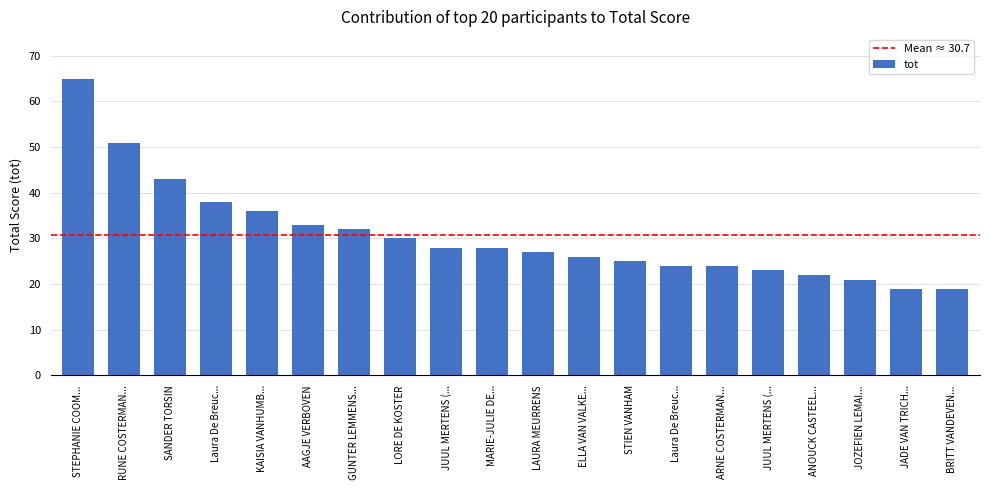

What is the difference between the maximum and minimum values?

46